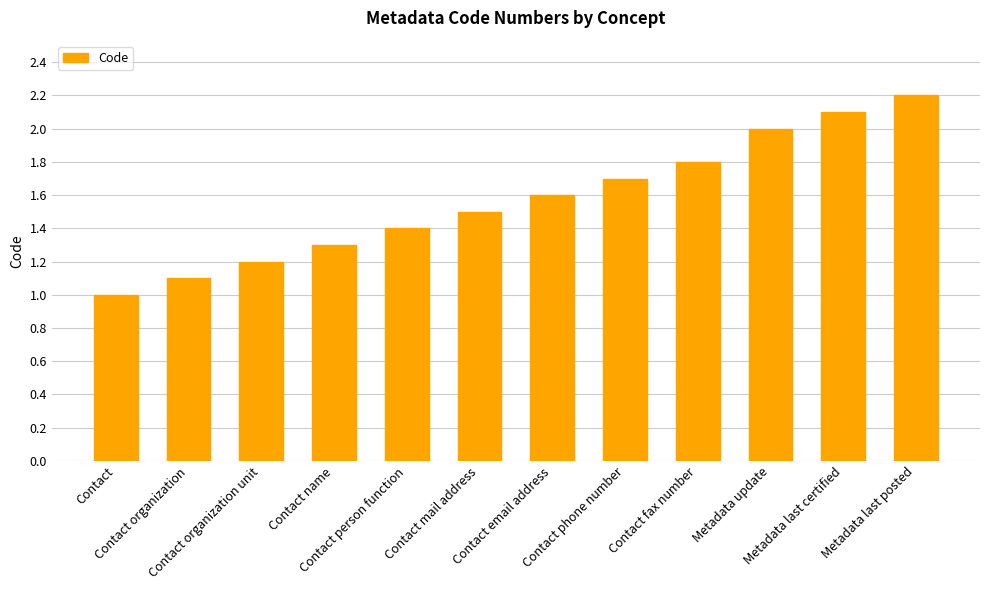

Reading left to right, extract all data points from this chart.

Contact=1.0	Contact organization=1.1	Contact organization unit=1.2	Contact name=1.3	Contact person function=1.4	Contact mail address=1.5	Contact email address=1.6	Contact phone number=1.7	Contact fax number=1.8	Metadata update=2.0	Metadata last certified=2.1	Metadata last posted=2.2